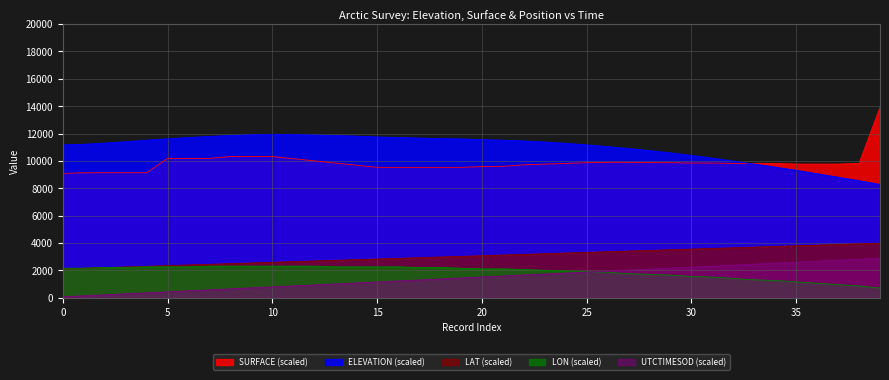

True or false: UTCTIMESOD_scaled and ELEVATION intersect in this chart.

False